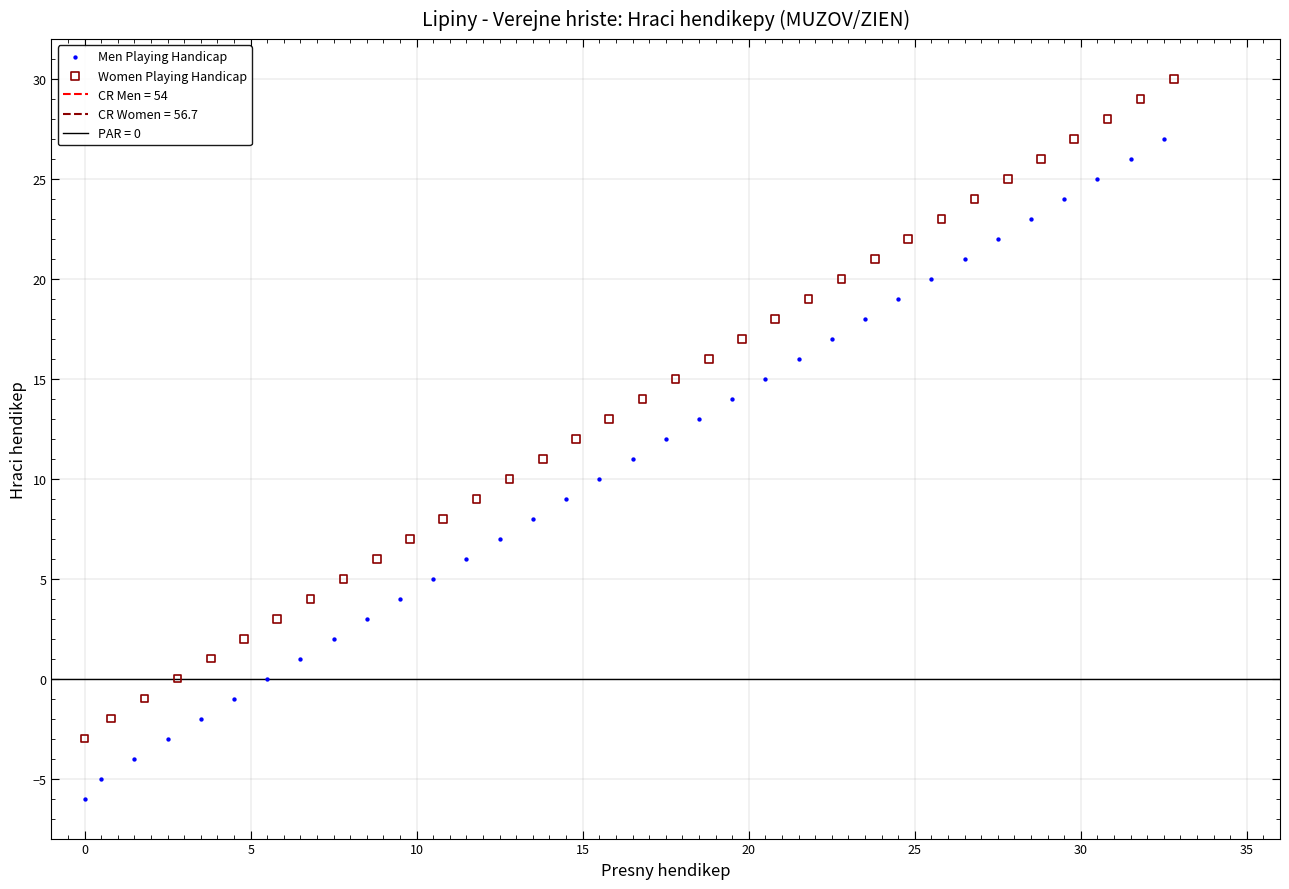

Which series contains the highest Y value?

Women Playing Handicap